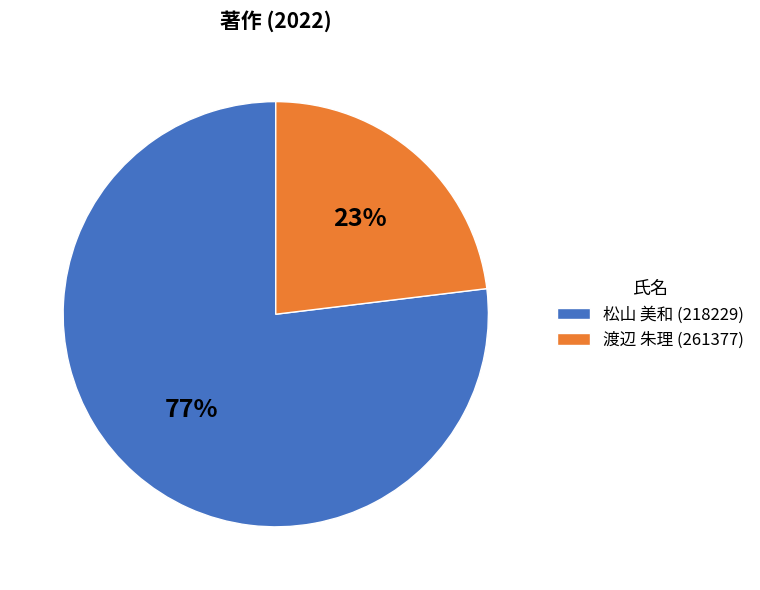

What percentage is the 渡辺 朱理 (261377) slice, to the nearest percent?

23%